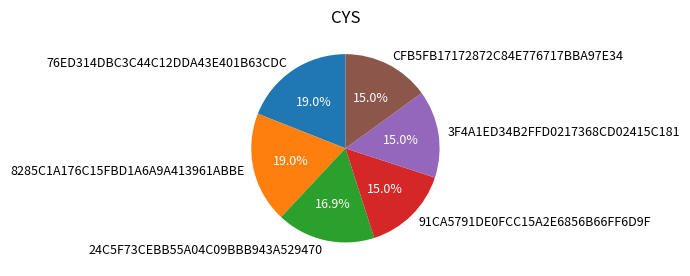

True or false: 76ED314DBC3C44C12DDA43E401B63CDC accounts for 19% of the total.

True